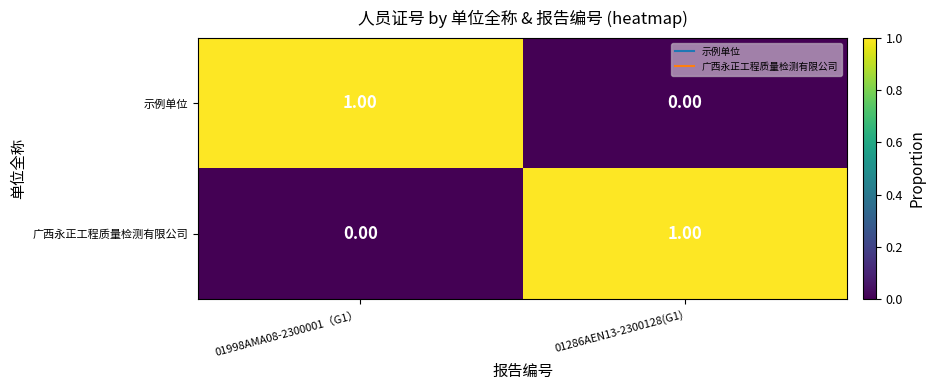

Rank the categories by 示例单位 value from lowest to highest.

01286AEN13-2300128(G1), 01998AMA08-2300001（G1）